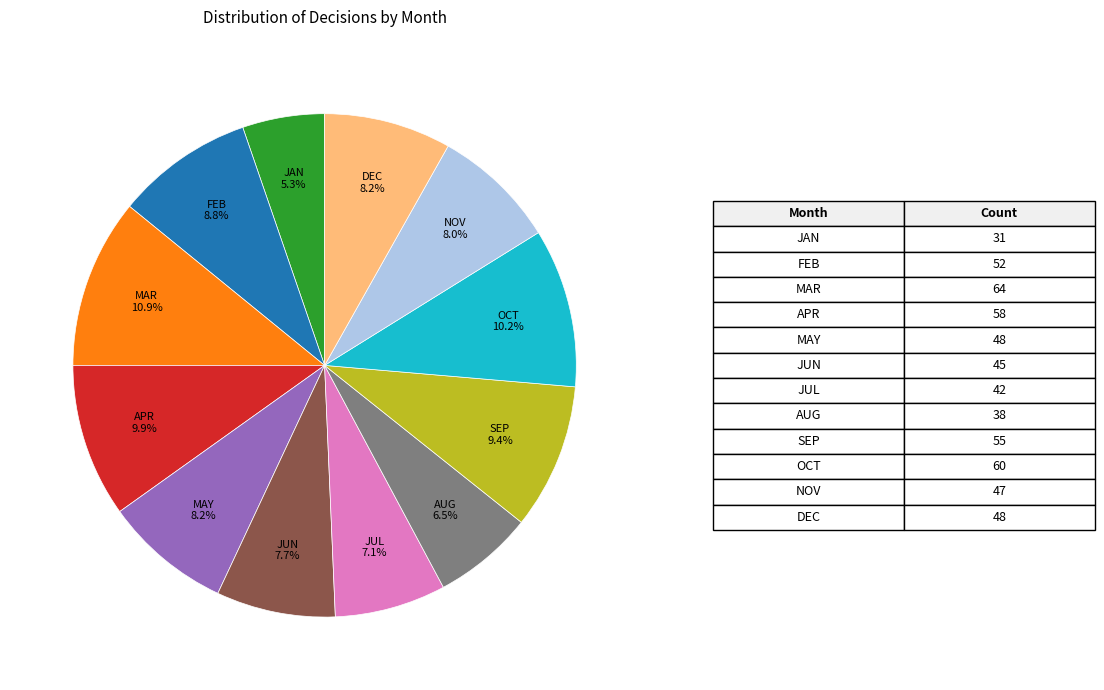

Count the number of slices in the pie.

12